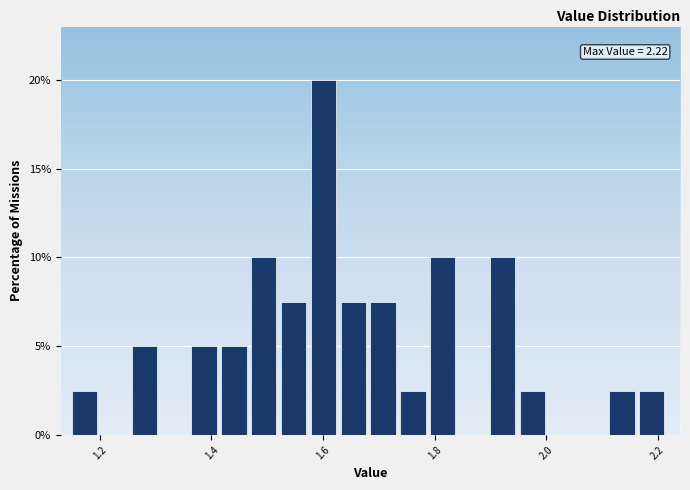

Read against the x-axis, roughly where is the centre of the tallest bar?

1.60